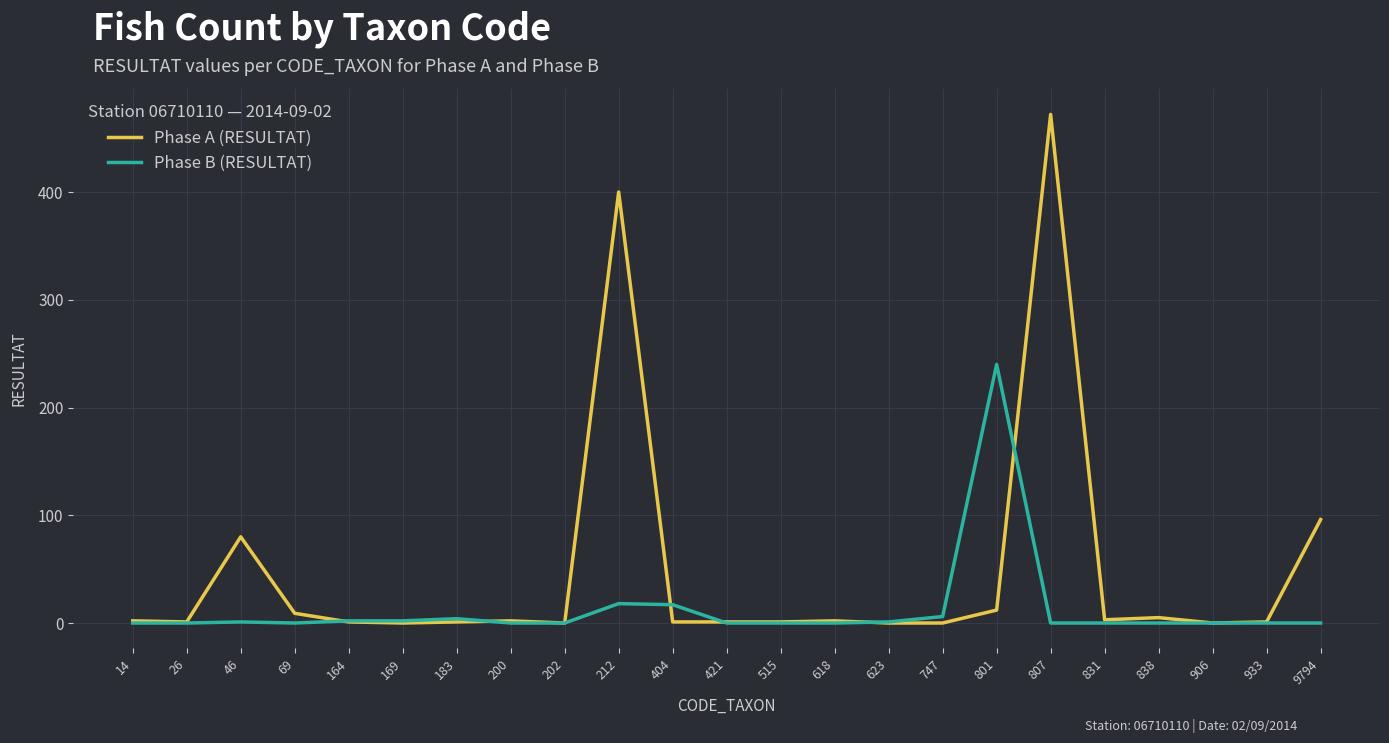

At which category is the sum across all series the highest?

807